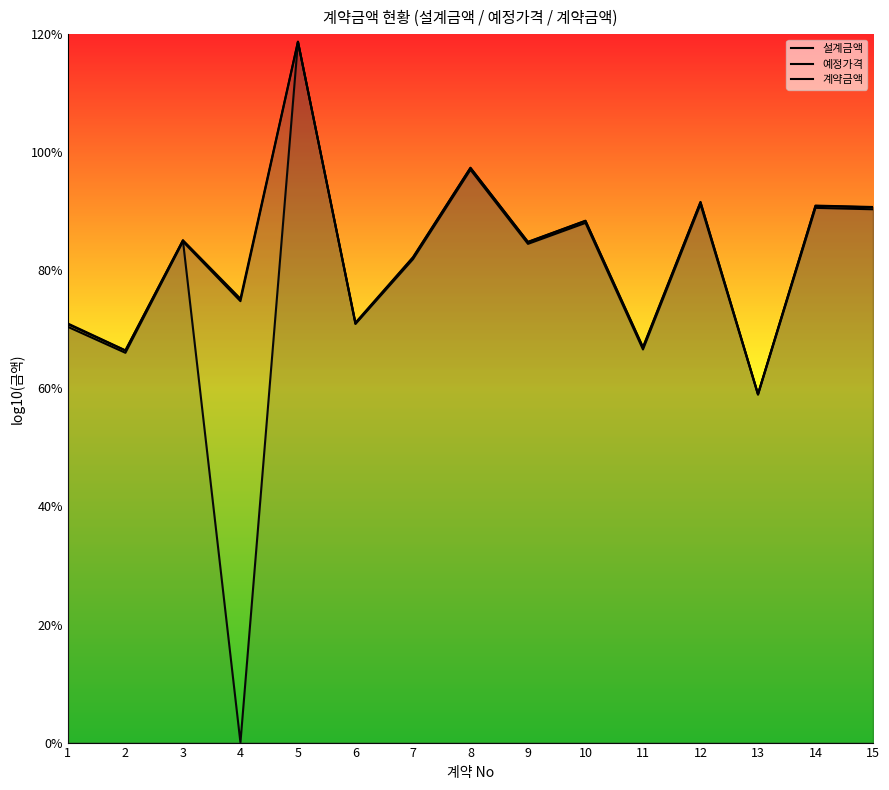

Rank the categories by 설계금액 value from lowest to highest.

13, 2, 11, 1, 6, 4, 7, 9, 3, 10, 15, 14, 12, 8, 5